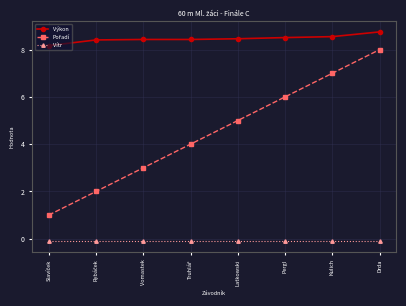

What is the label of the 1st point from the right?

Drda